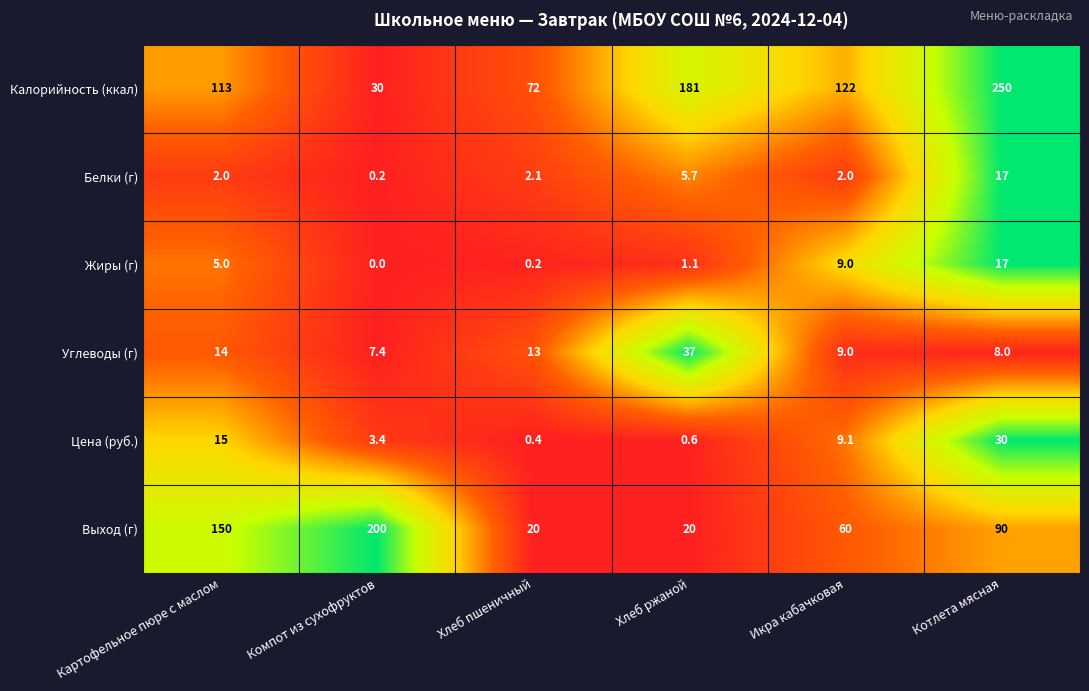

What value does the Белки (г) series have at Икра кабачковая?

2.0